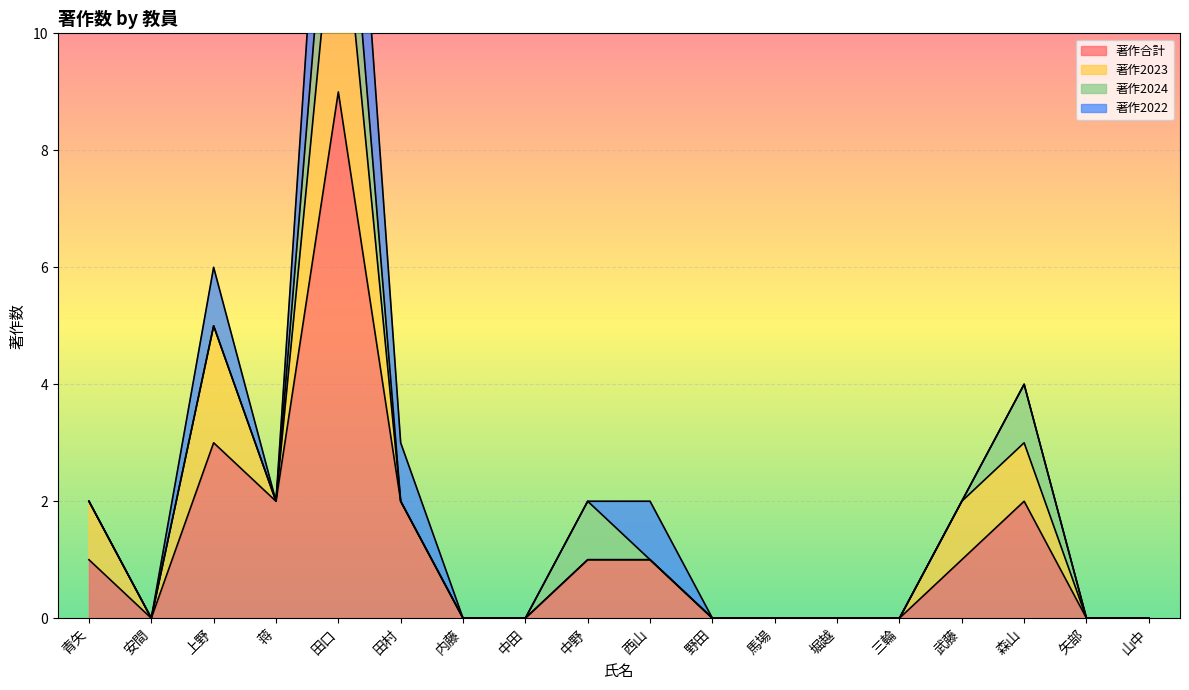

Which has a higher value, 田村 or 中野?

田村